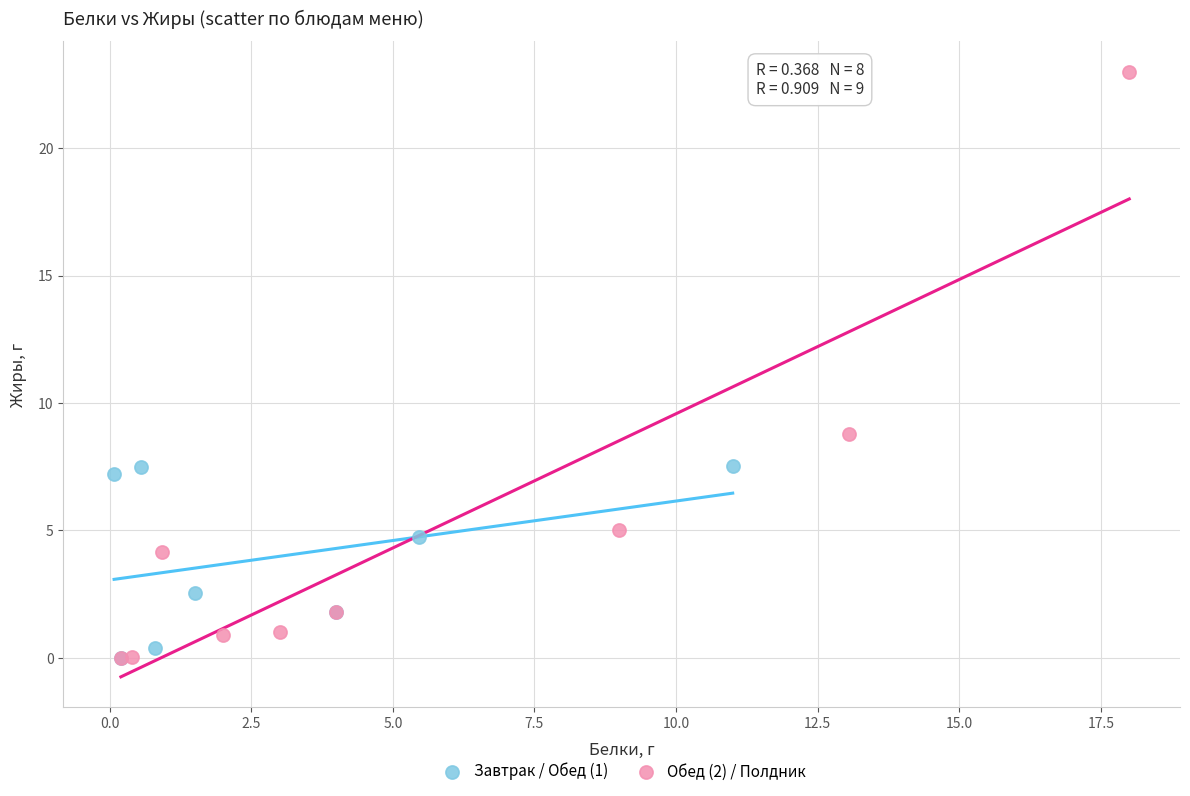

Which series has the largest Y range (max minus min)?

Обед (2) / Полдник